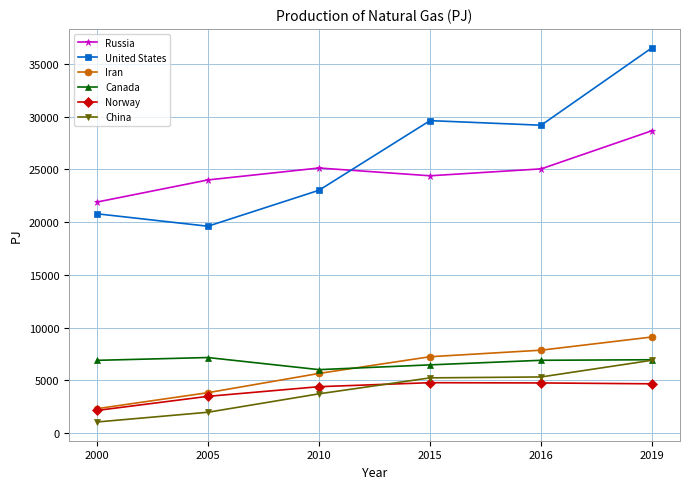

The United States series shows 36537 at 2019. True or false?

True